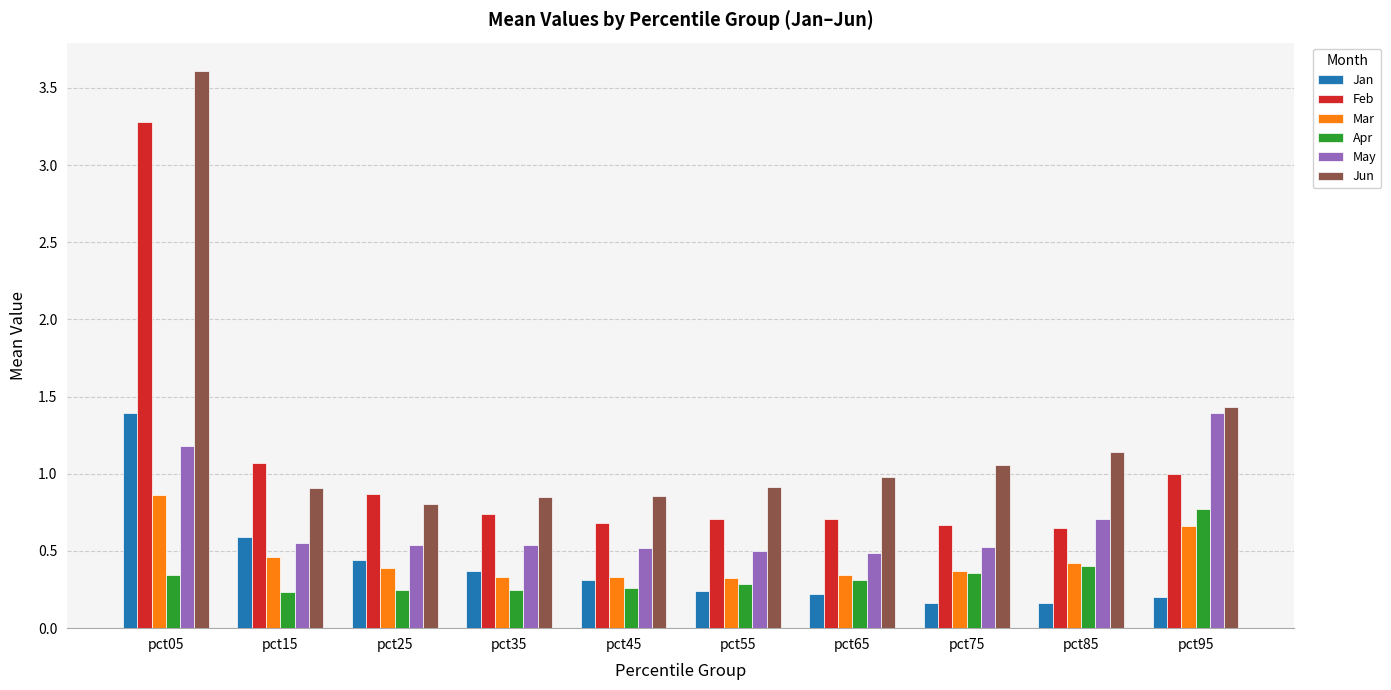

What is the greatest value displayed?

3.6